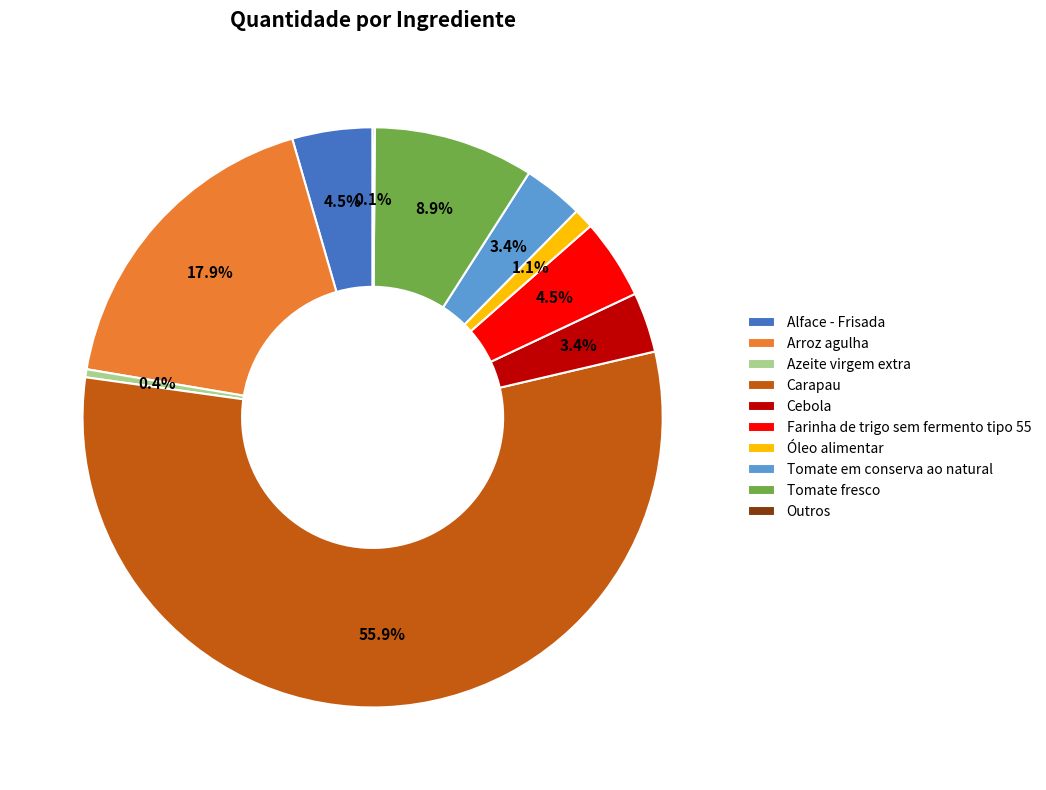

The Óleo alimentar slice represents 11% of the pie. True or false?

False